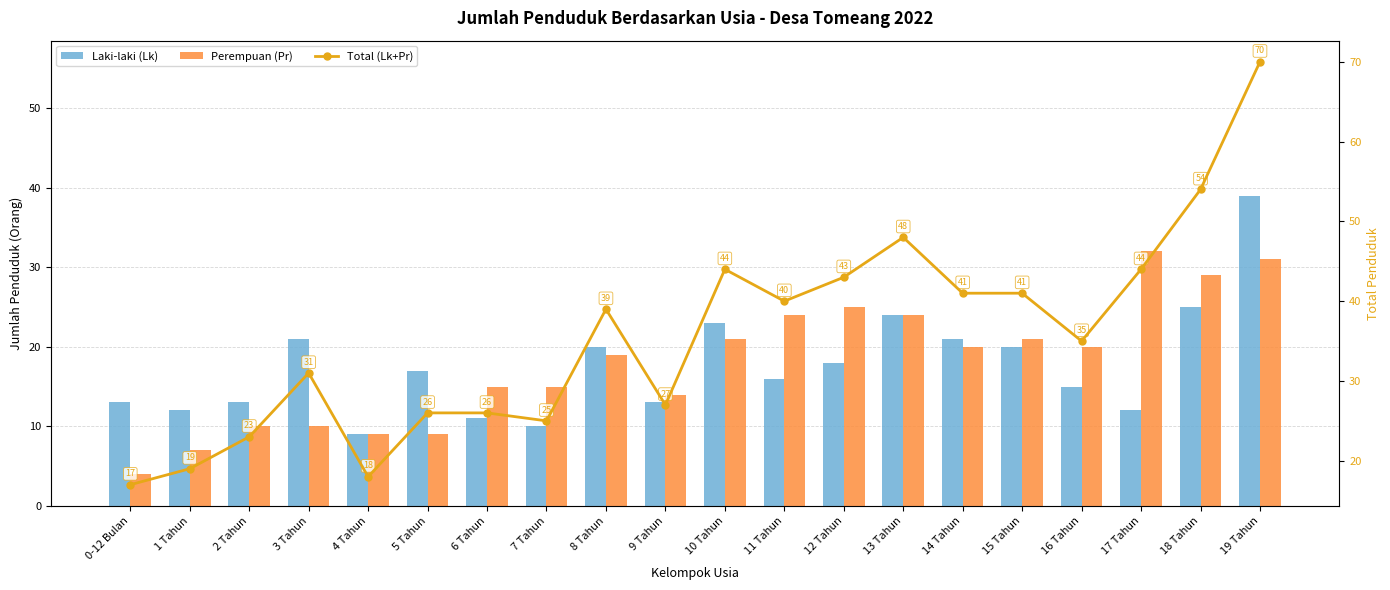

What is the average value of the Perempuan (Pr) series?

18